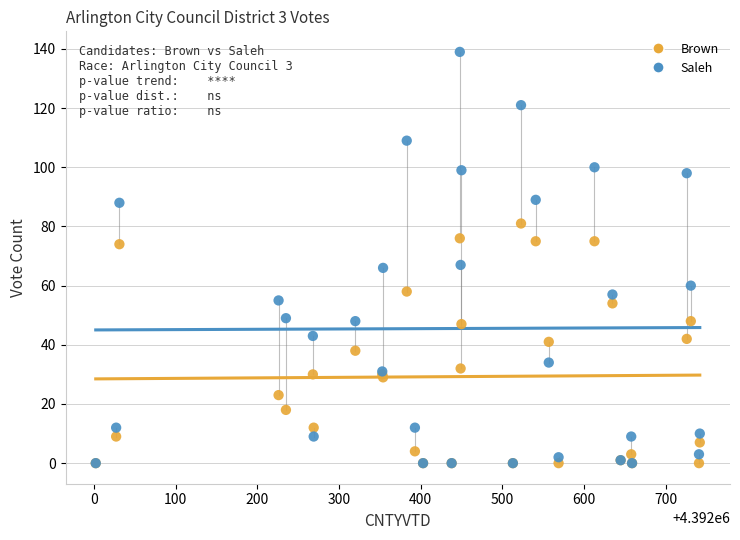

What are all the series names shown in the legend?

Brown, Saleh